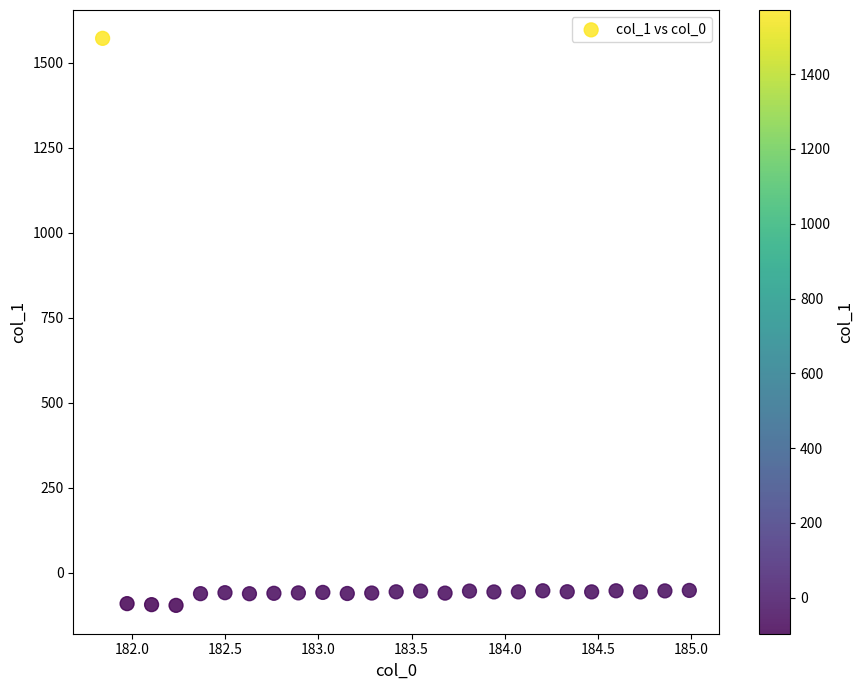

What is the range of X values (max minus min)?

3.1